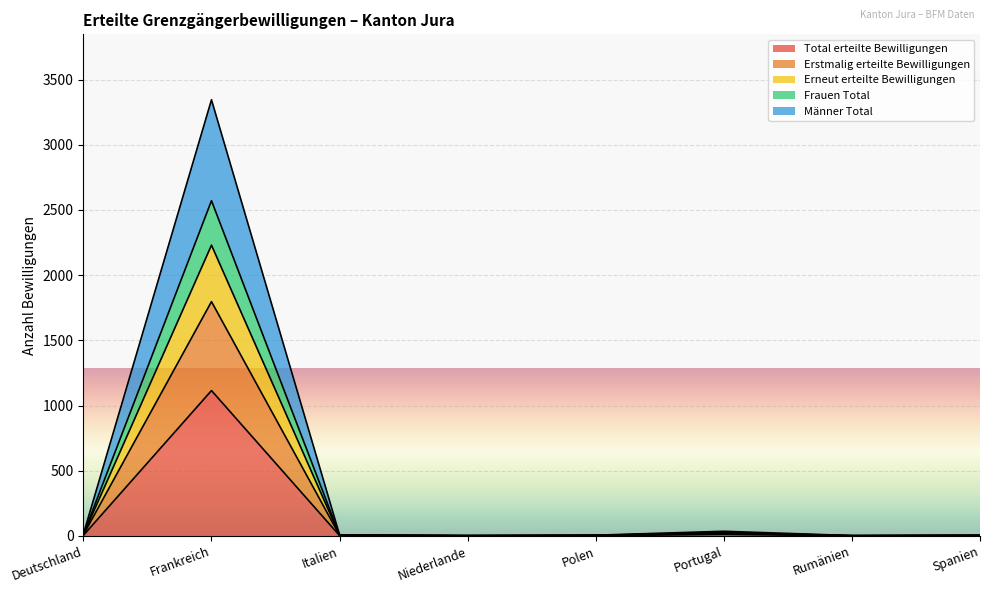

Which category has the highest value in the Total erteilte Bewilligungen series?

Frankreich